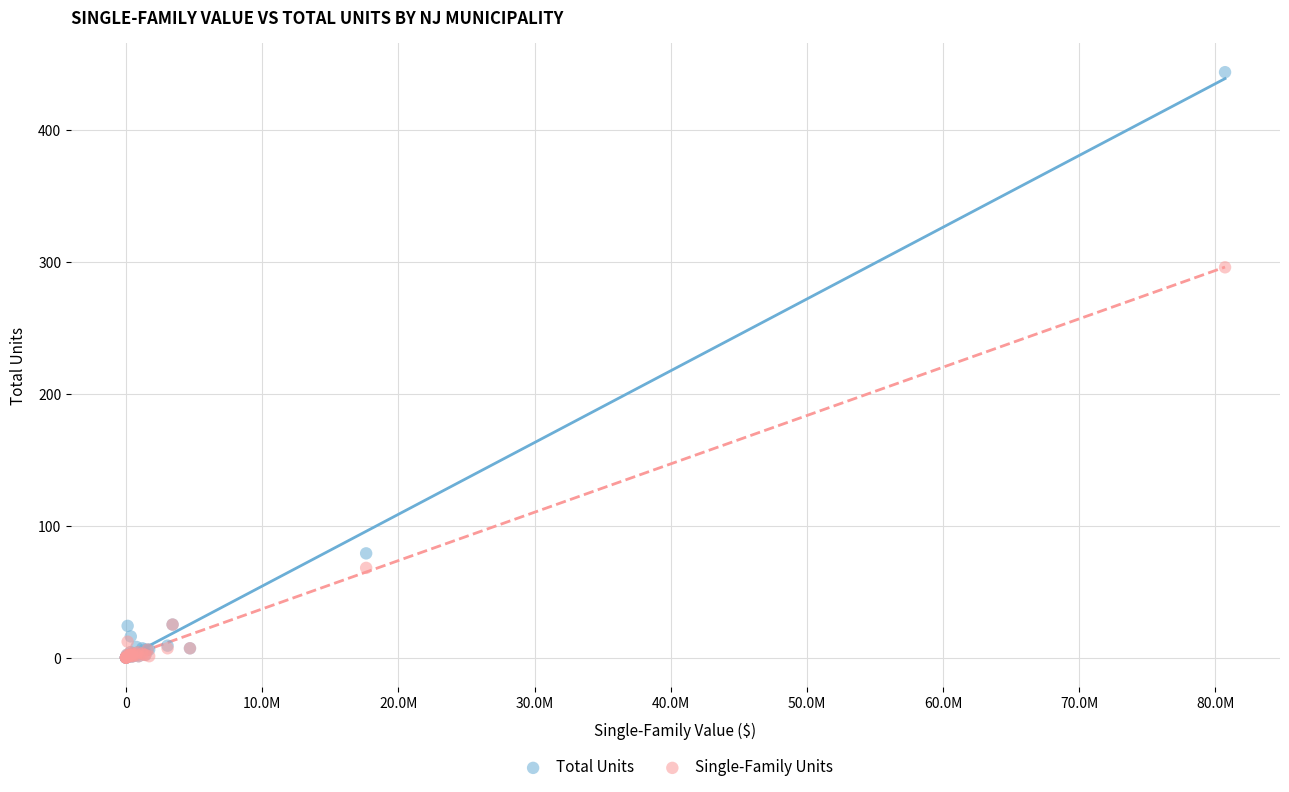

What are all the series names shown in the legend?

Total Units, Single-Family Units